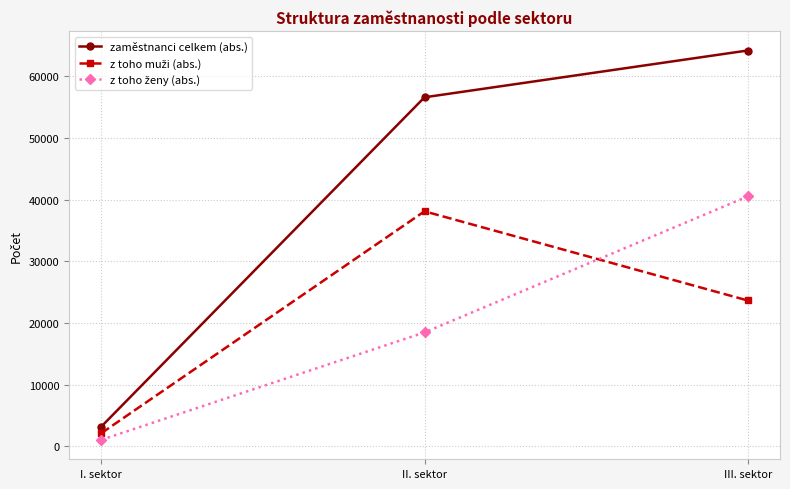

At which label does zaměstnanci celkem (abs.) reach its minimum?

I. sektor